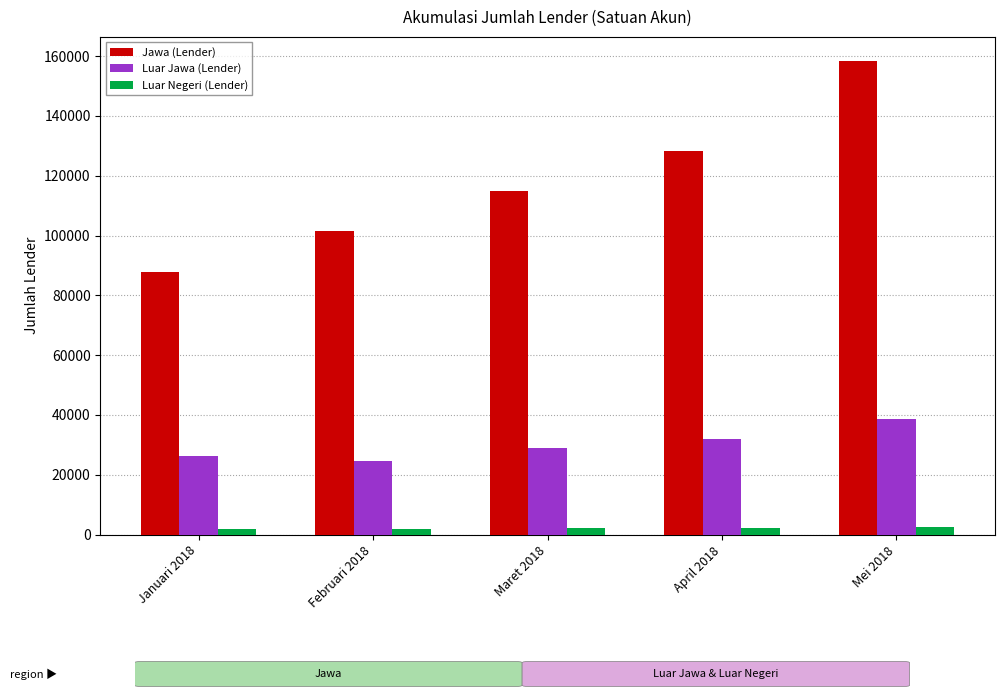

Which series has the widest spread of values?

Jawa (Lender)